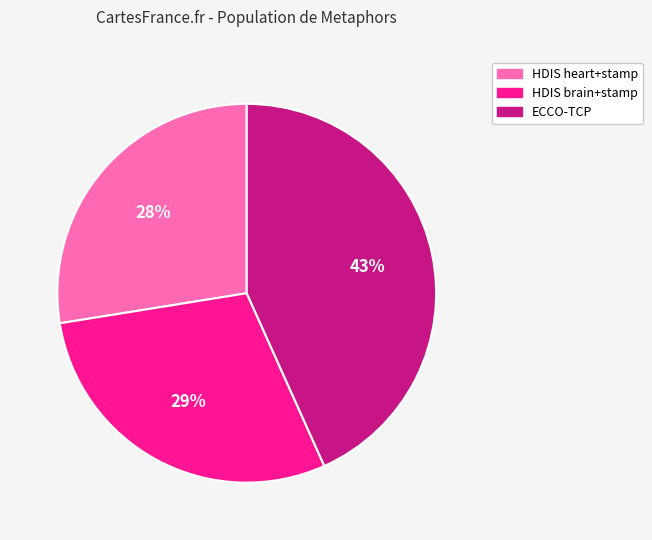

Does any single category account for the majority?

No